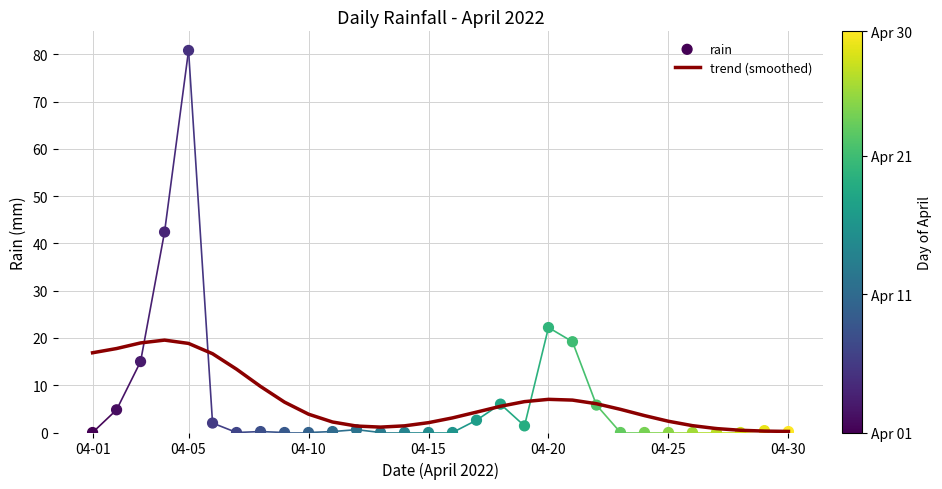

Which series has the largest total across all categories?

trend (smoothed)